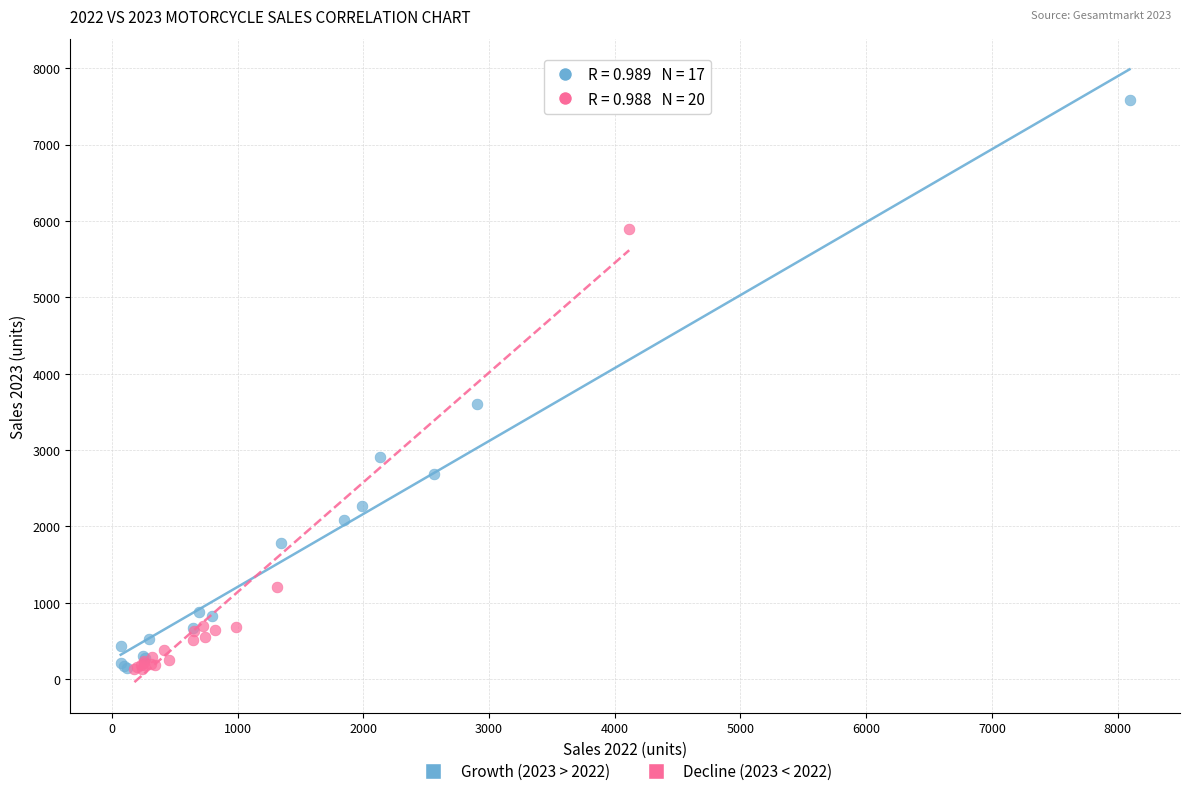

Which series has the largest Y range (max minus min)?

Growth (2023 > 2022)